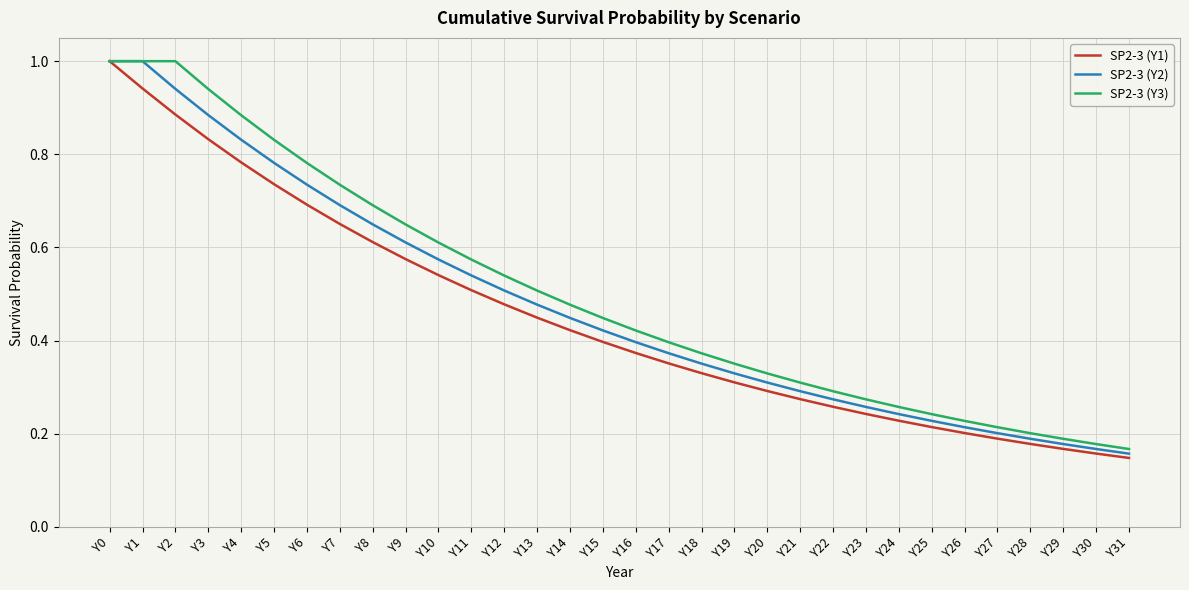

What is the highest value of the SP2-3 (Y2) series?

1.0